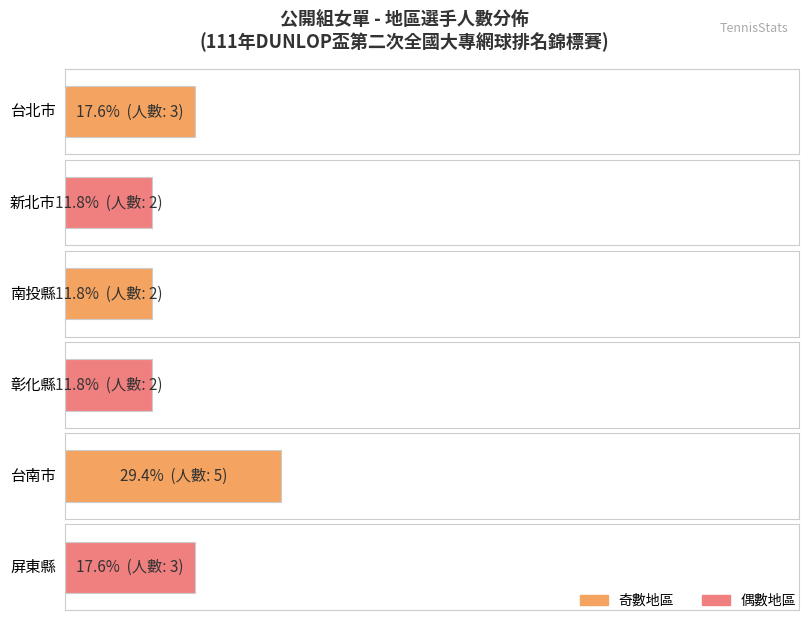

How many values are between 2 and 3?

5